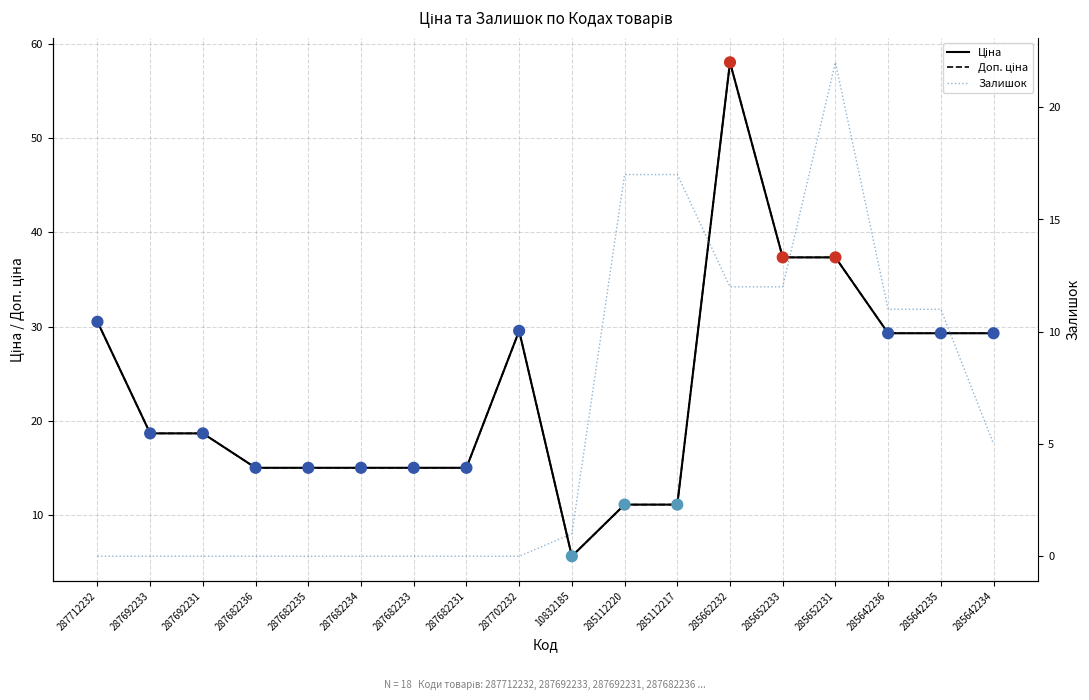

What are all the series names shown in the legend?

Ціна, Доп. ціна, Залишок